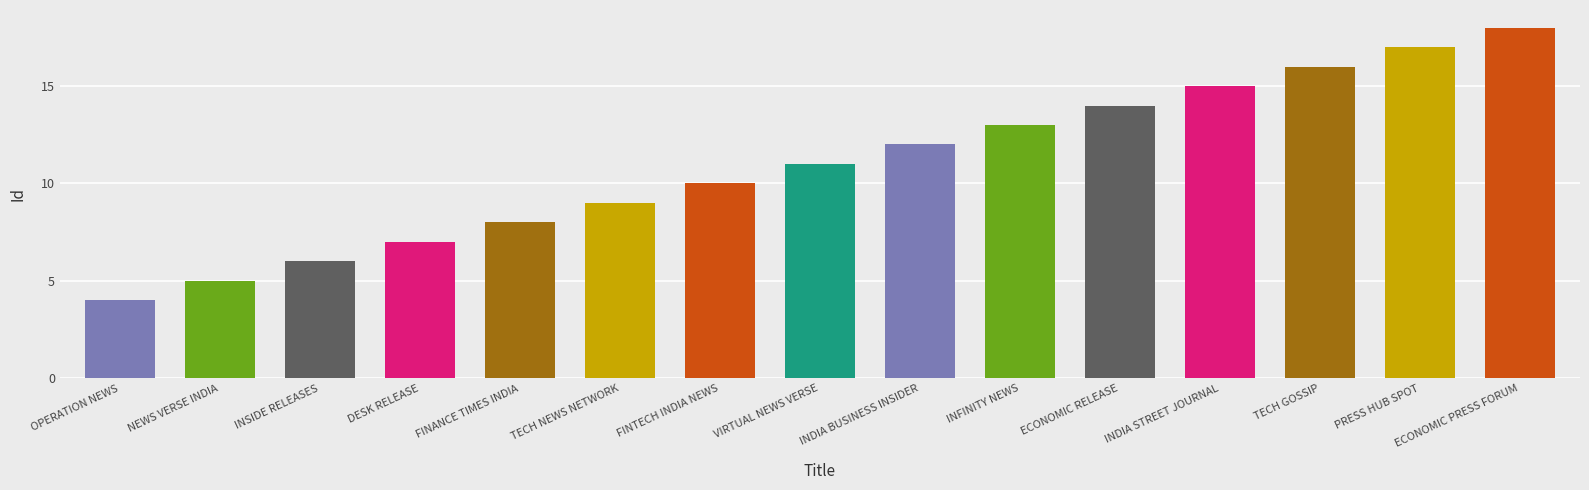

What is the approximate value at ECONOMIC RELEASE?

14